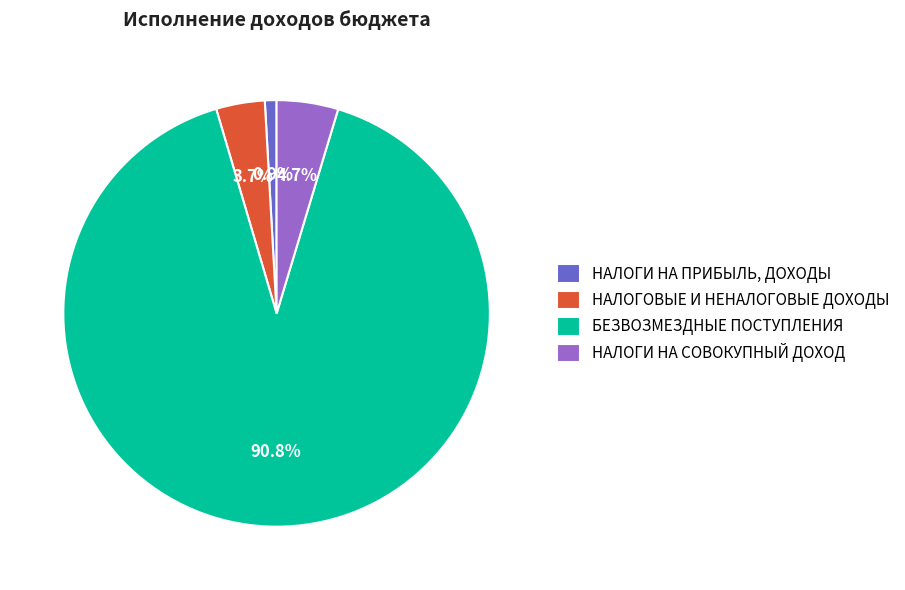

Rank the categories by value from lowest to highest.

НАЛОГИ НА ПРИБЫЛЬ, ДОХОДЫ, НАЛОГОВЫЕ И НЕНАЛОГОВЫЕ ДОХОДЫ, НАЛОГИ НА СОВОКУПНЫЙ ДОХОД, БЕЗВОЗМЕЗДНЫЕ ПОСТУПЛЕНИЯ